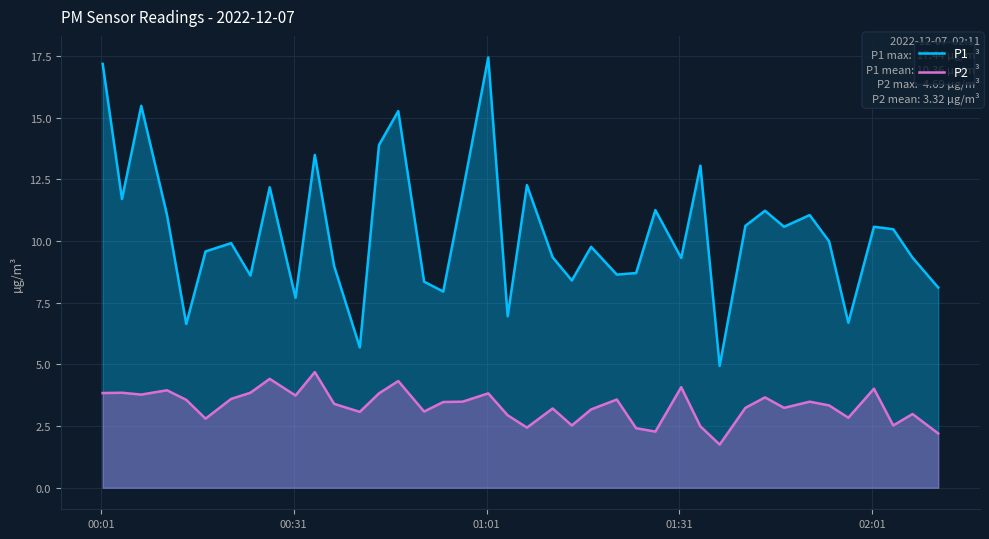

Which series has the largest total across all categories?

P1